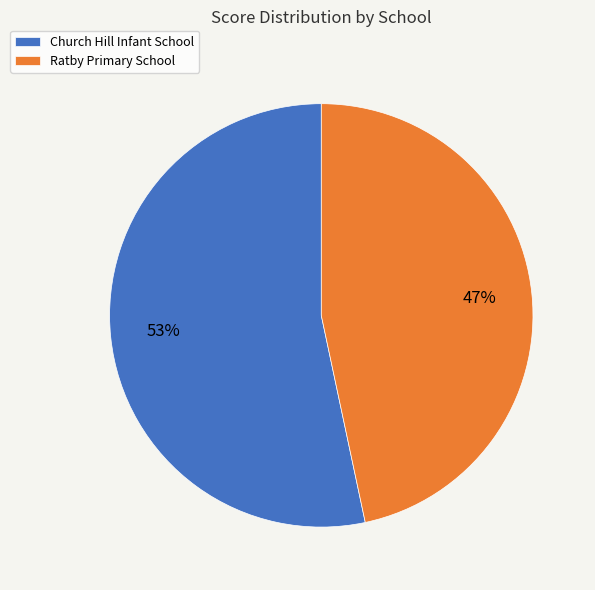

Does any single category account for the majority?

Yes